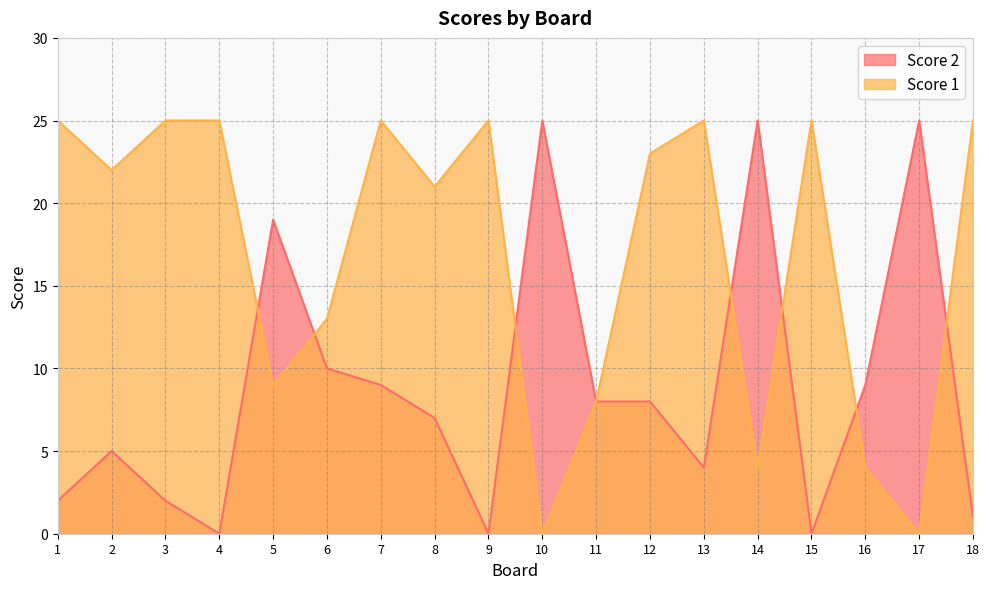

True or false: Score 1 has a value of 23 at 12.

True